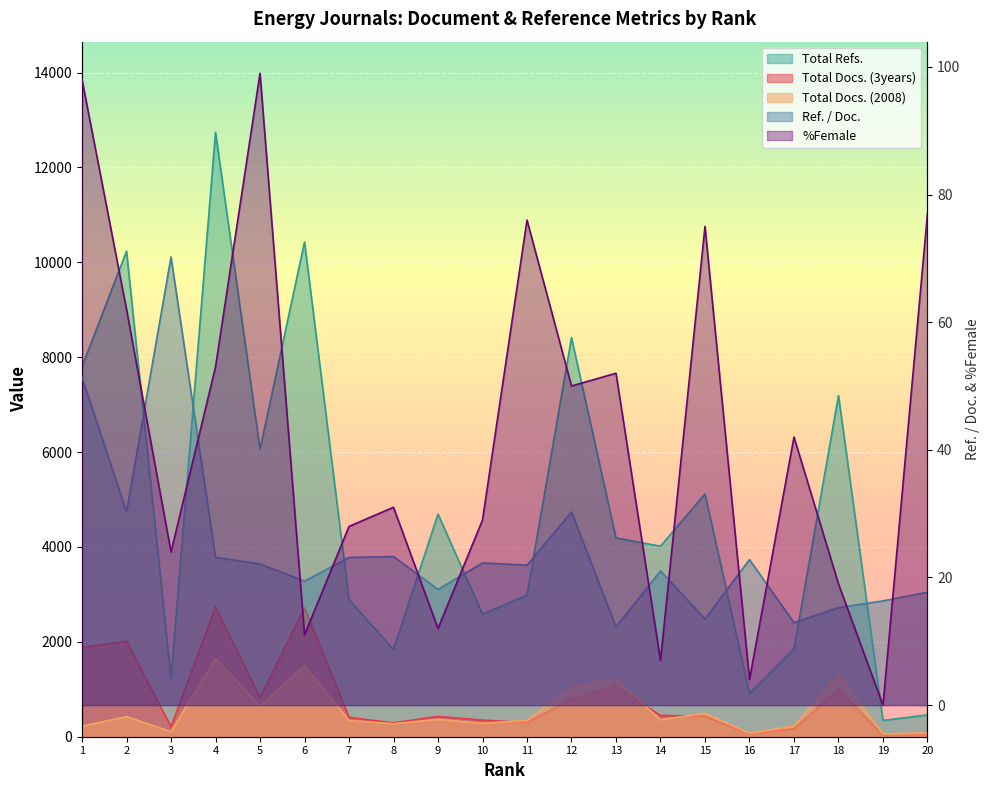

How many series are shown in this chart?

5